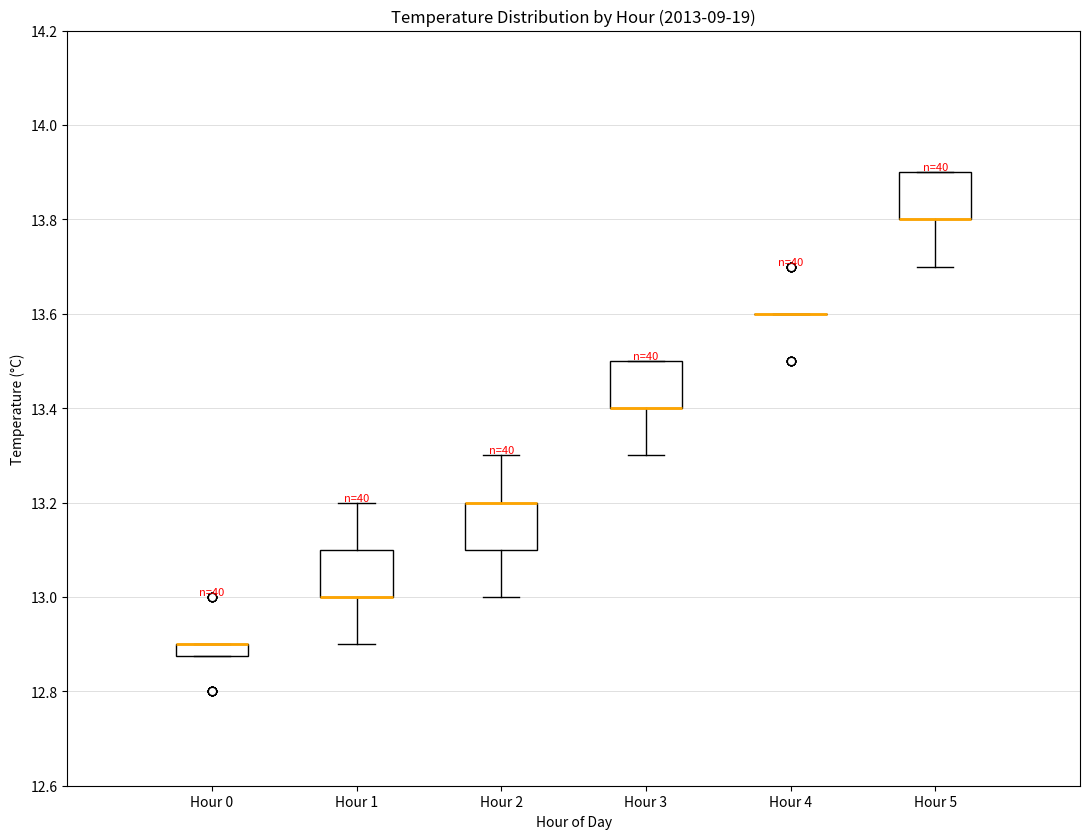

Where is the lower edge of the box for Hour 1 on the y-axis? The values are not printed on the chart, so give them approximately, as read against the axis.

13.00